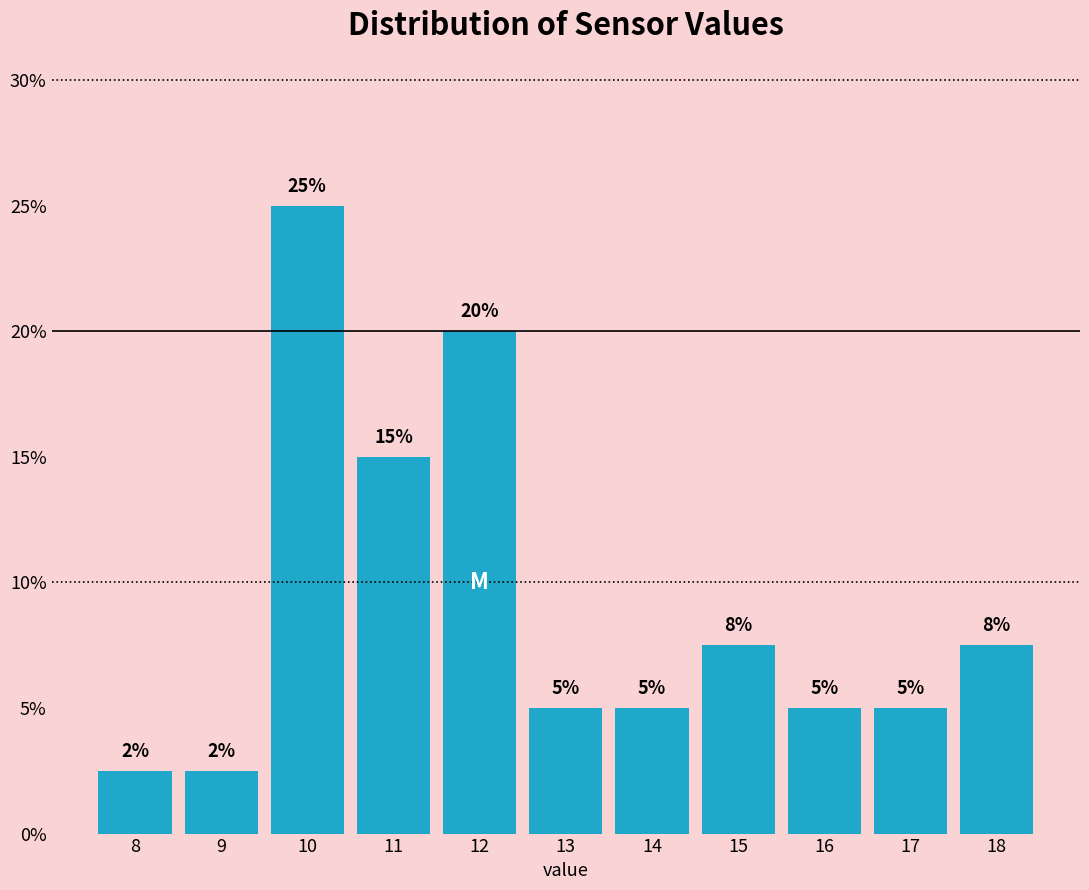

Which category has the highest value across all series?

10